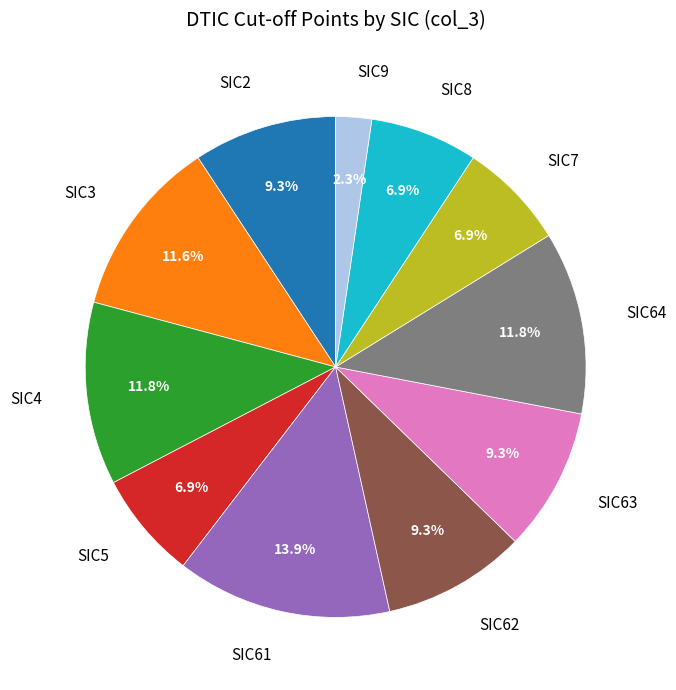

Approximately how many times larger is the value at SIC2 compared to SIC9?

4.0